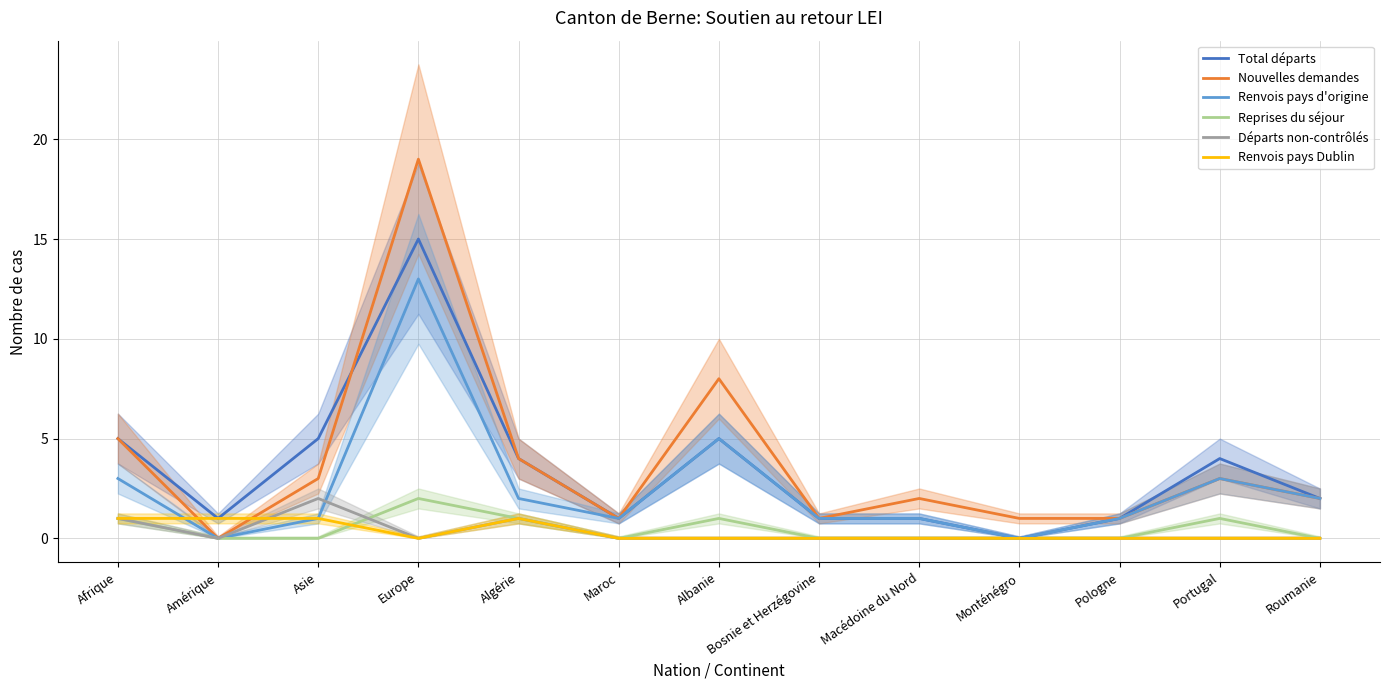

What is the difference between the second highest and minimum values in the Reprises du séjour series?

1